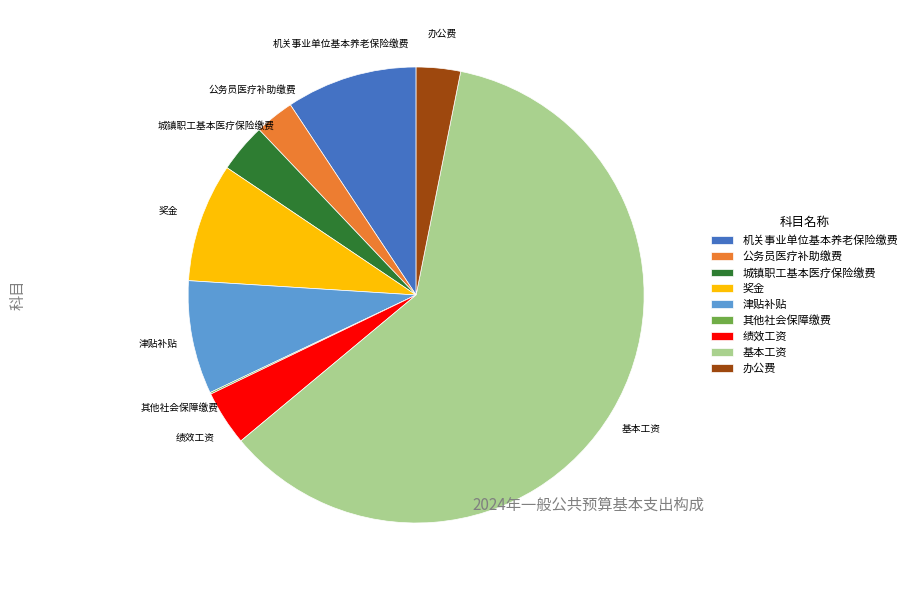

Which slice represents more than half of the pie?

基本工资